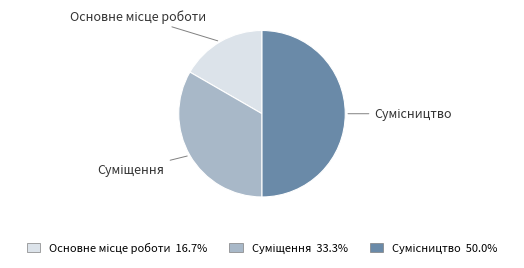

Is there a majority slice in this chart?

No